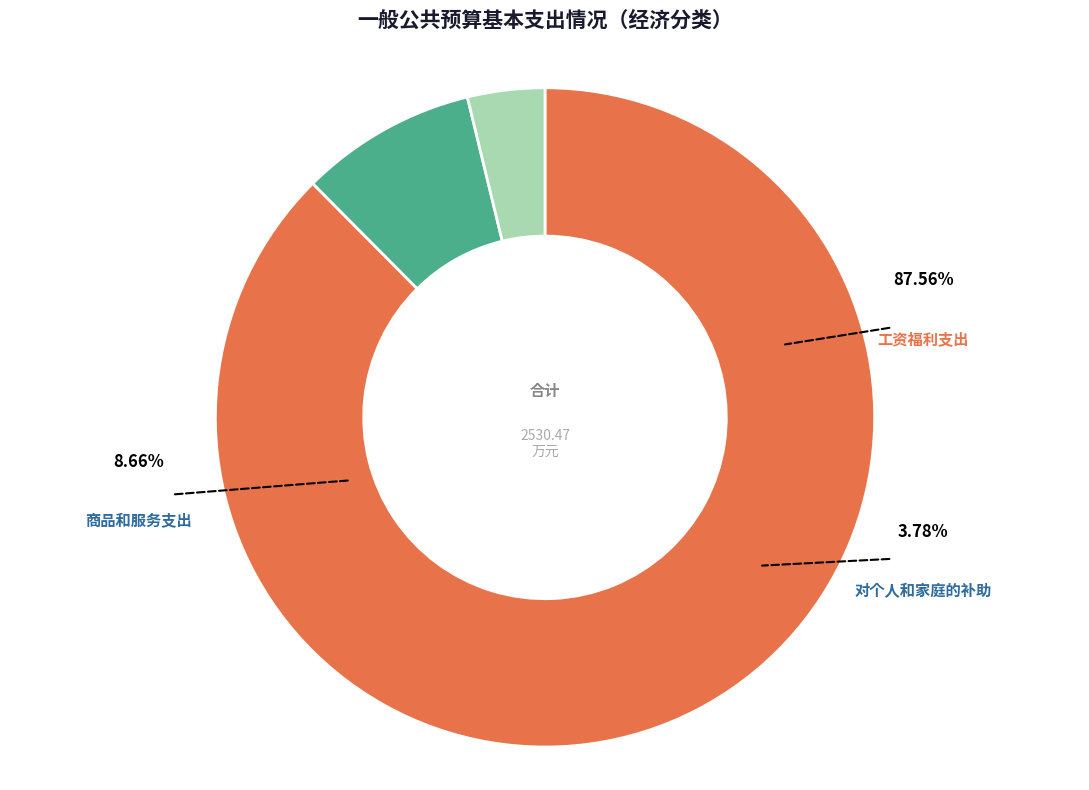

How many slices are in this pie chart?

3